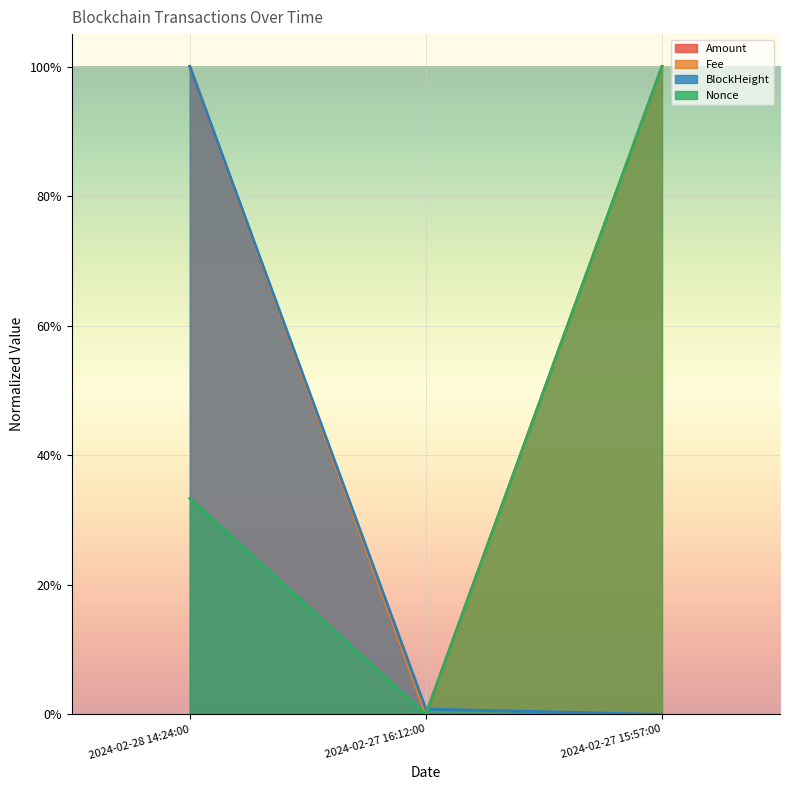

At how many categories does at least one series exceed 0?

3